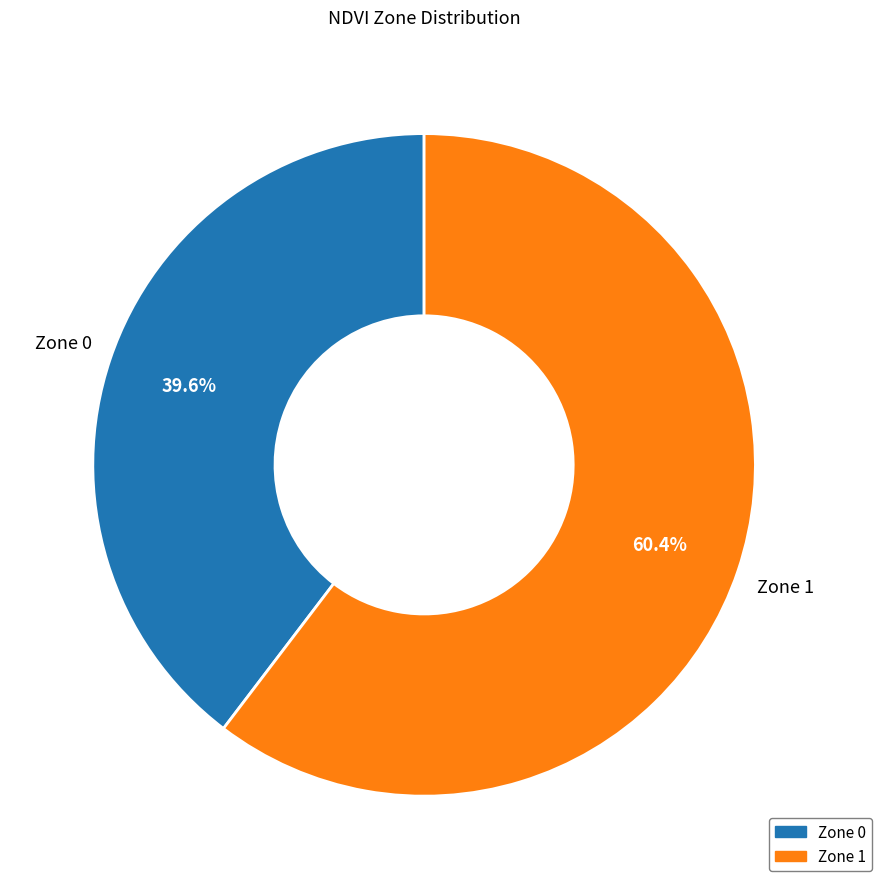

To the nearest percent, what is the difference between the Zone 1 and Zone 0 slice percentages?

21%